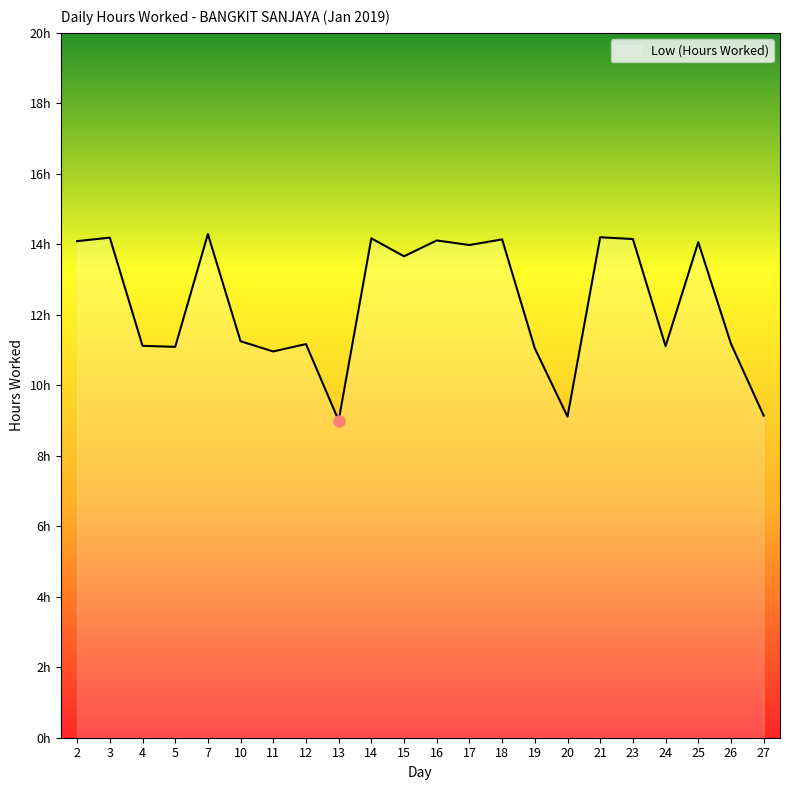

Which label corresponds to the largest value in the chart?

7